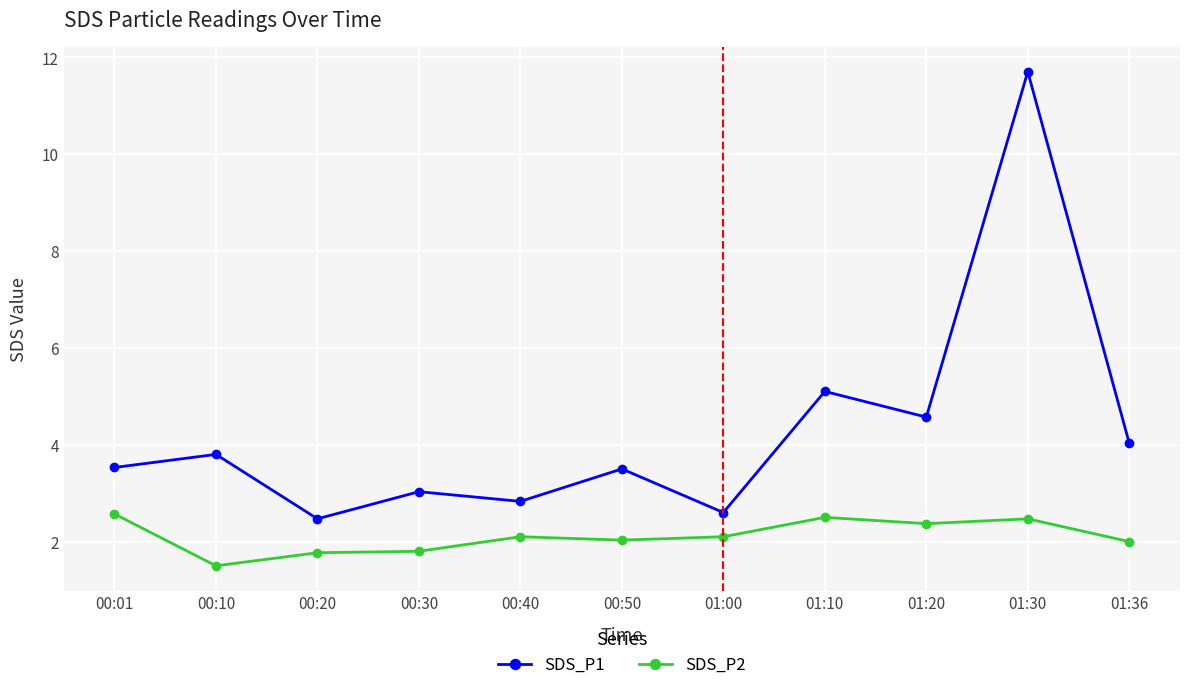

What are all the series names shown in the legend?

SDS_P1, SDS_P2